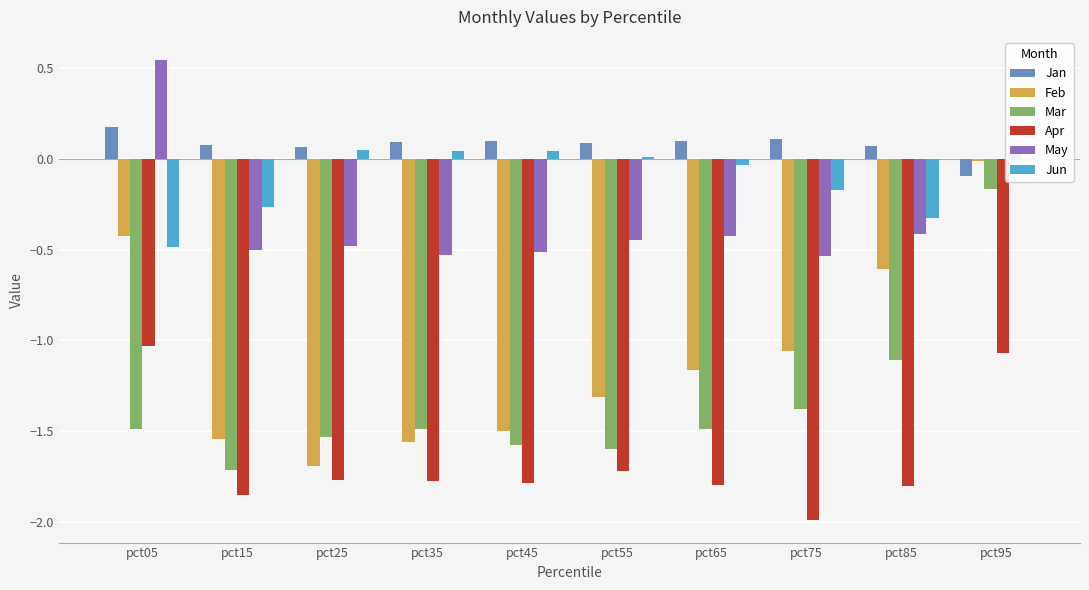

At which category is the sum across all series the highest?

pct95